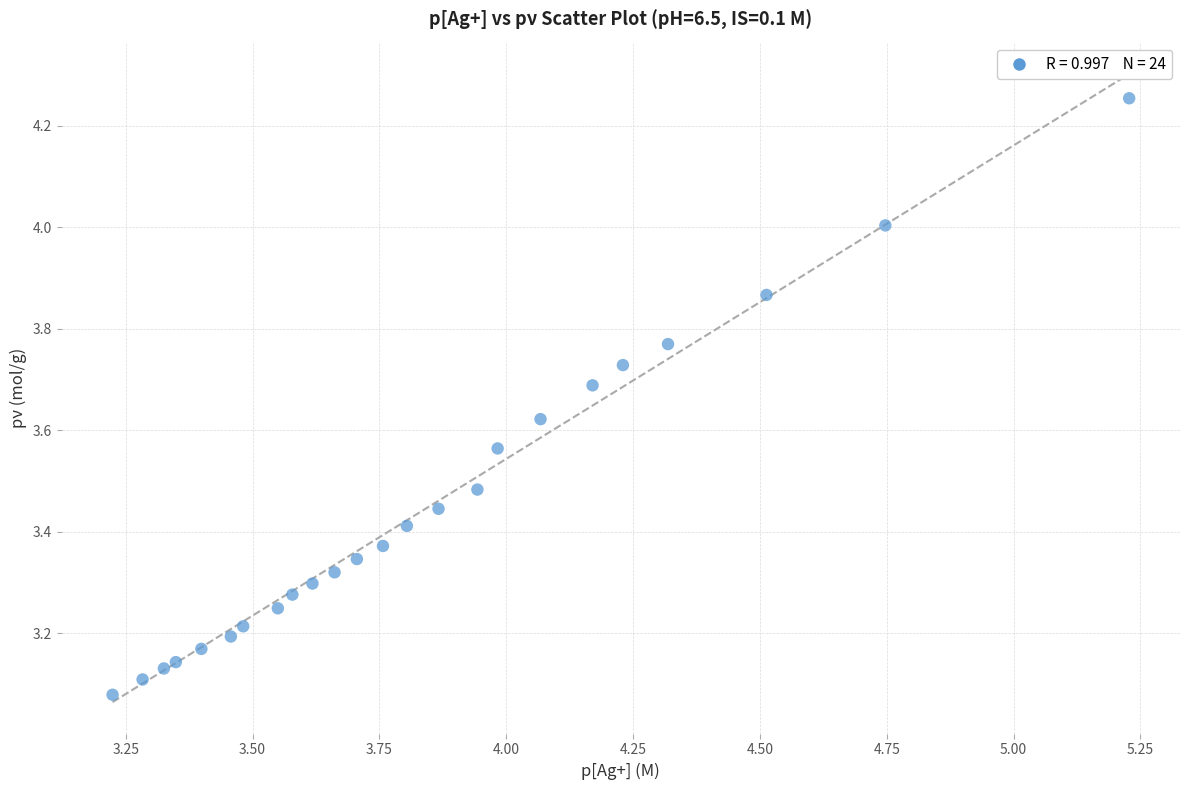

What is the range of X values (max minus min)?

2.0